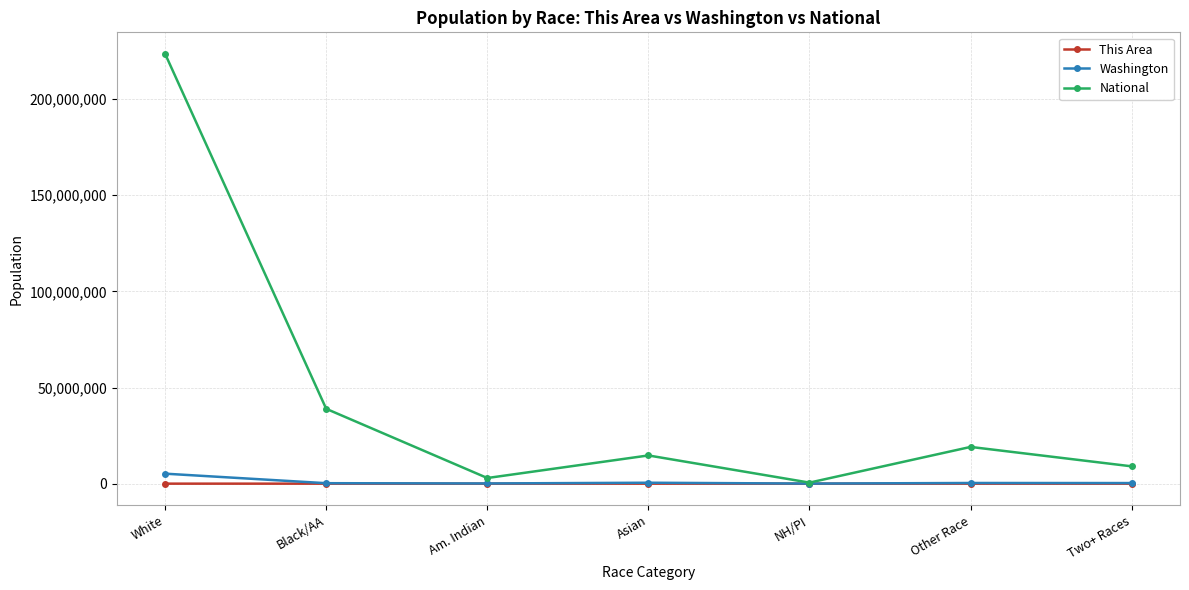

Is it true that This Area equals 12 at Black/AA?

True